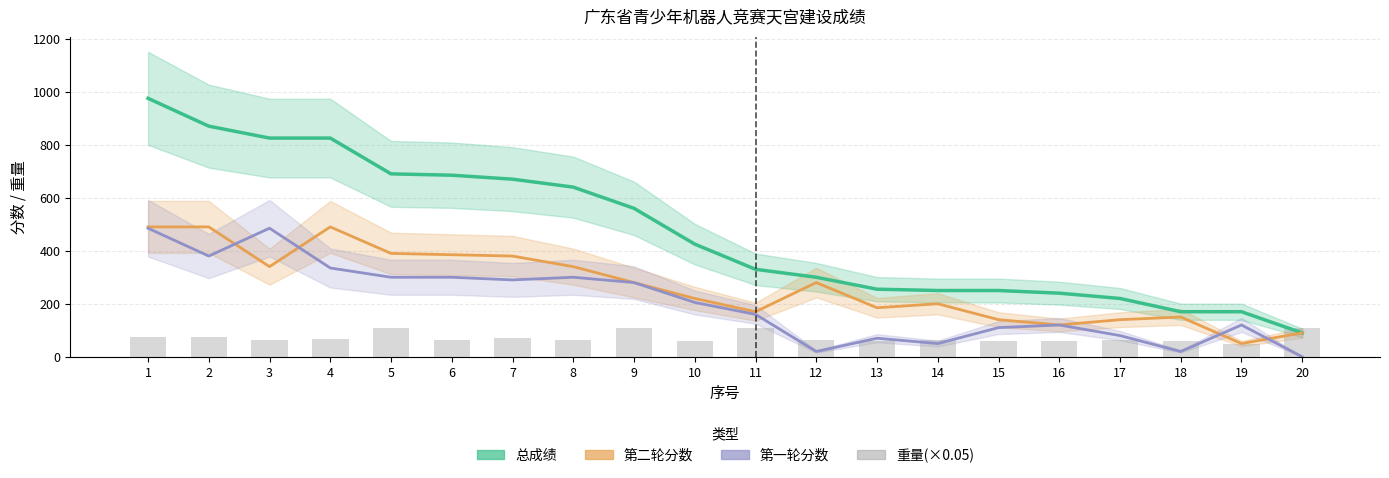

At how many categories does at least one series exceed 835?

2